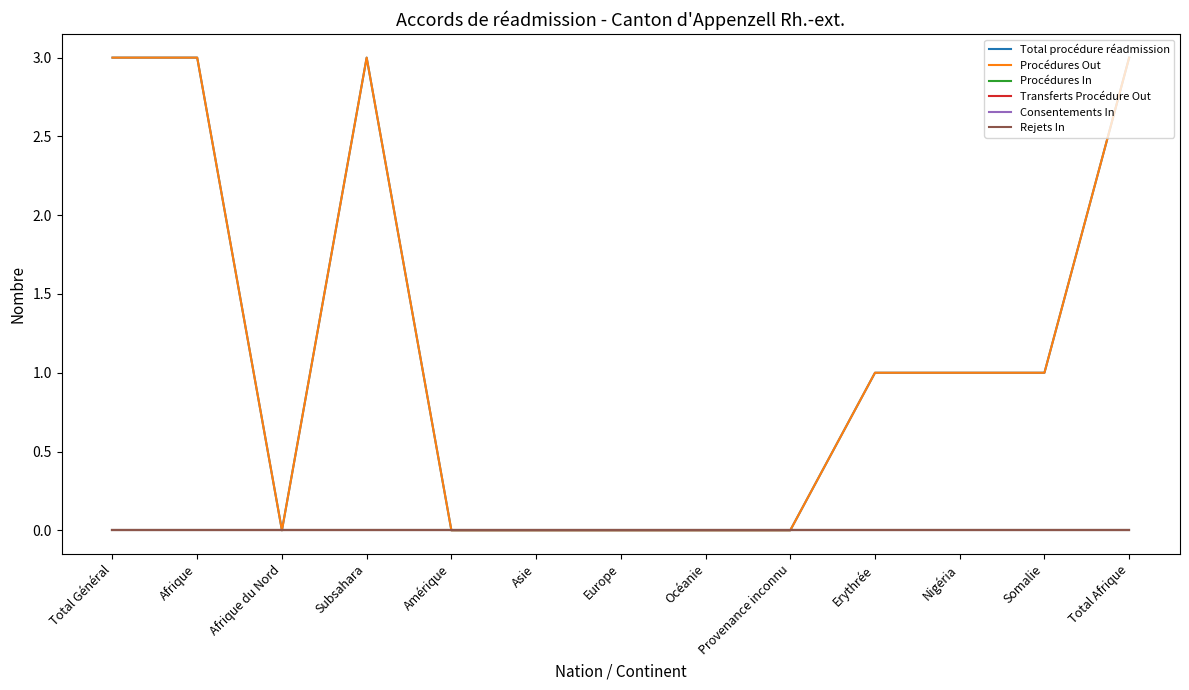

What is the value of the Procédures Out point at the 13th from the left?

3